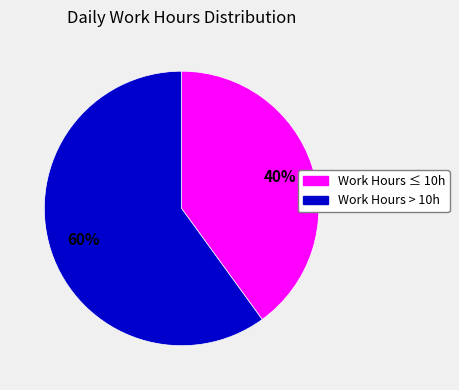

To the nearest percent, what is the difference between the largest and smallest slice percentages?

20%